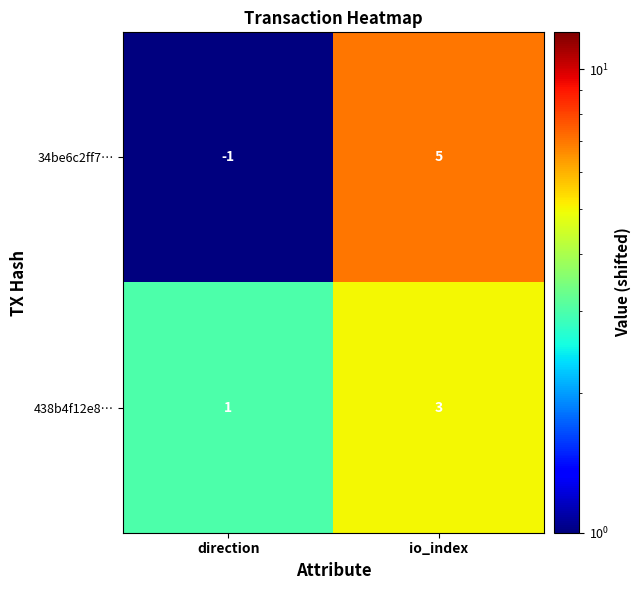

How many categories are shown in the chart?

2